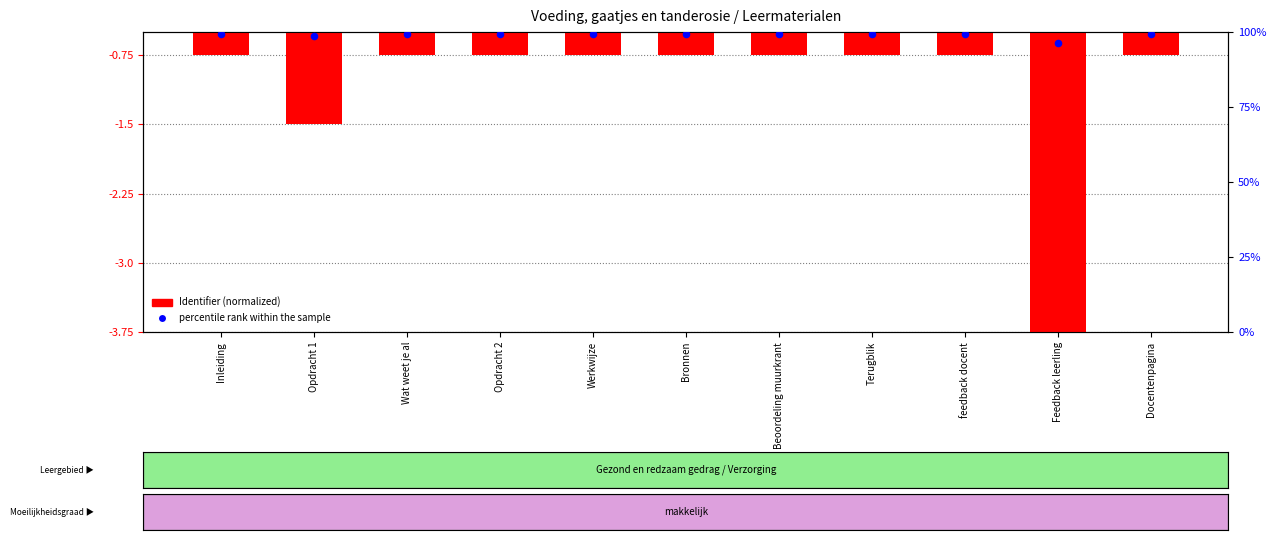

Which series reaches the minimum Y coordinate?

Identifier (normalized)